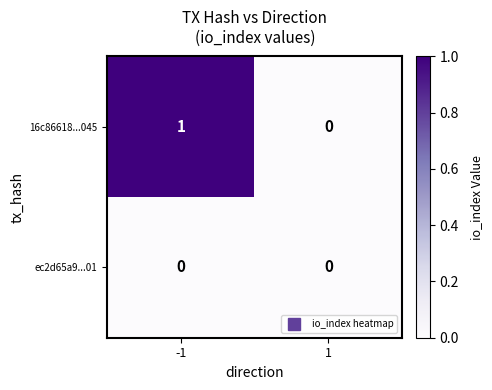

Which series has the widest spread of values?

16c86618...045